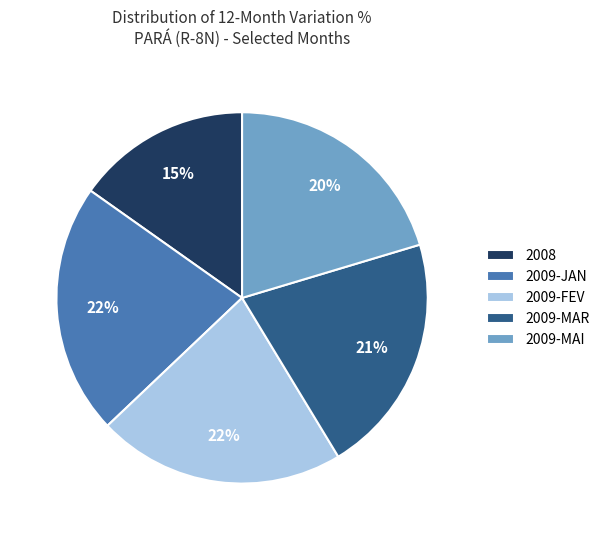

To the nearest percent, what is the difference between the largest and smallest slice percentages?

7%